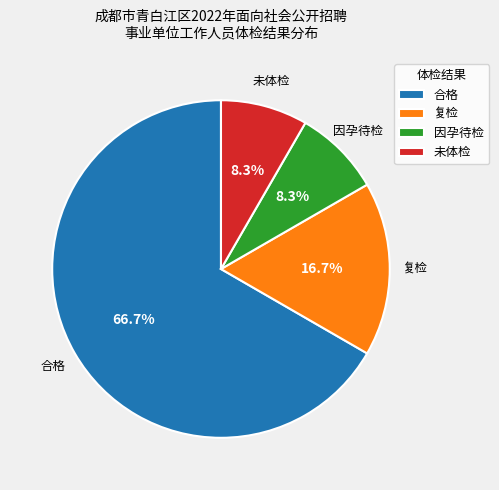

What is the majority slice?

合格